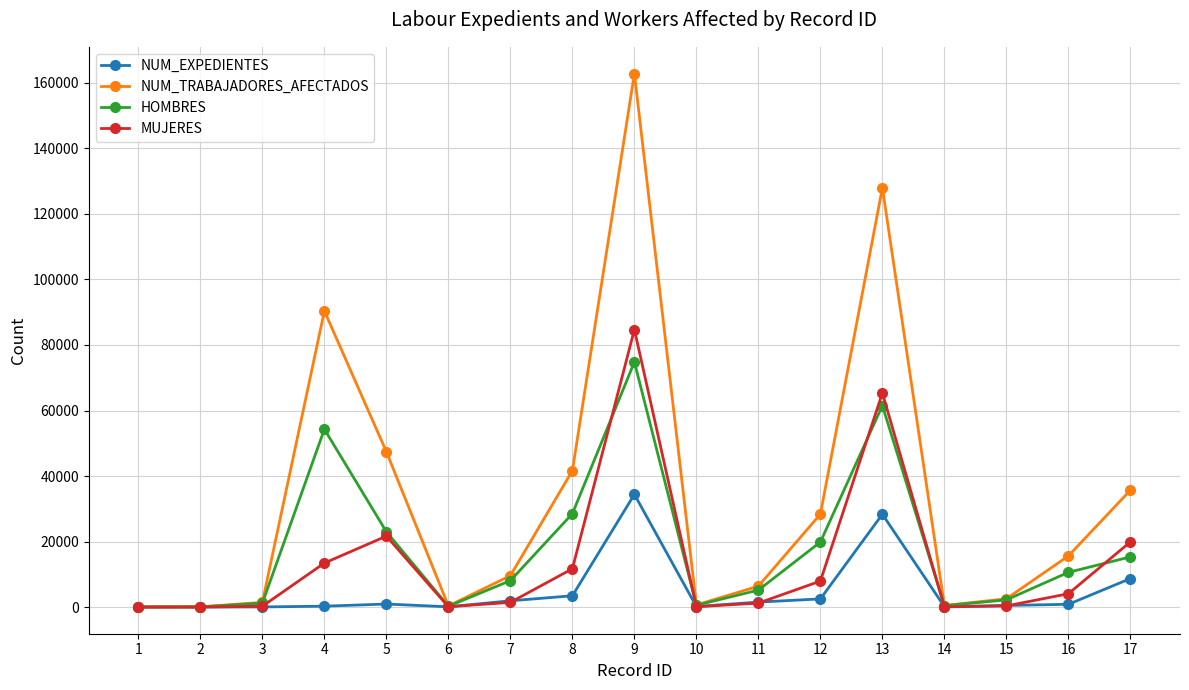

Which series has the largest total across all categories?

NUM_TRABAJADORES_AFECTADOS